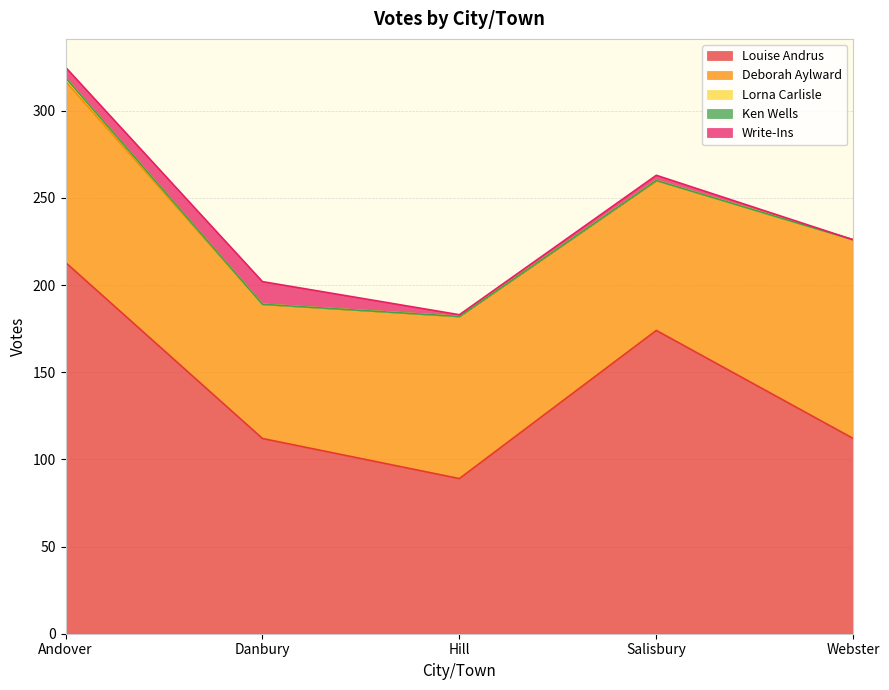

True or false: Lorna Carlisle has a value of 0 at Danbury.

True